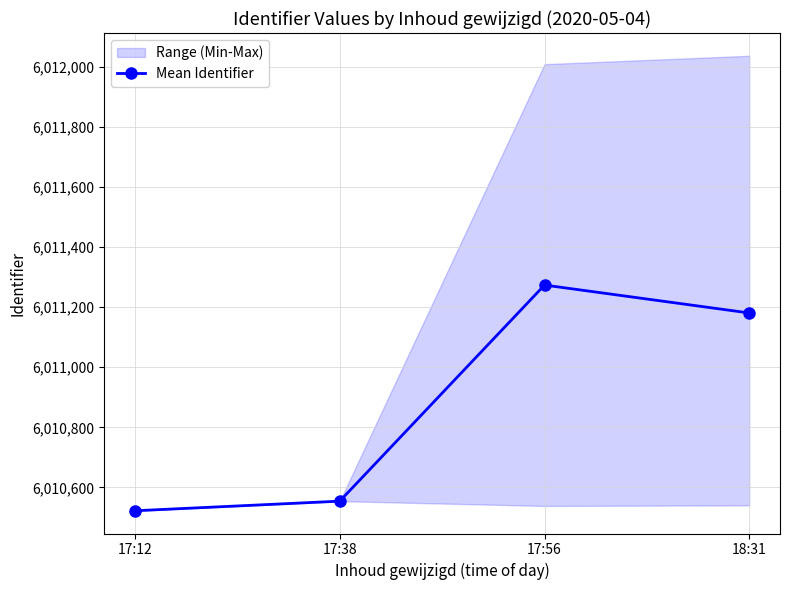

Which category has the lowest value across all series?

17:12